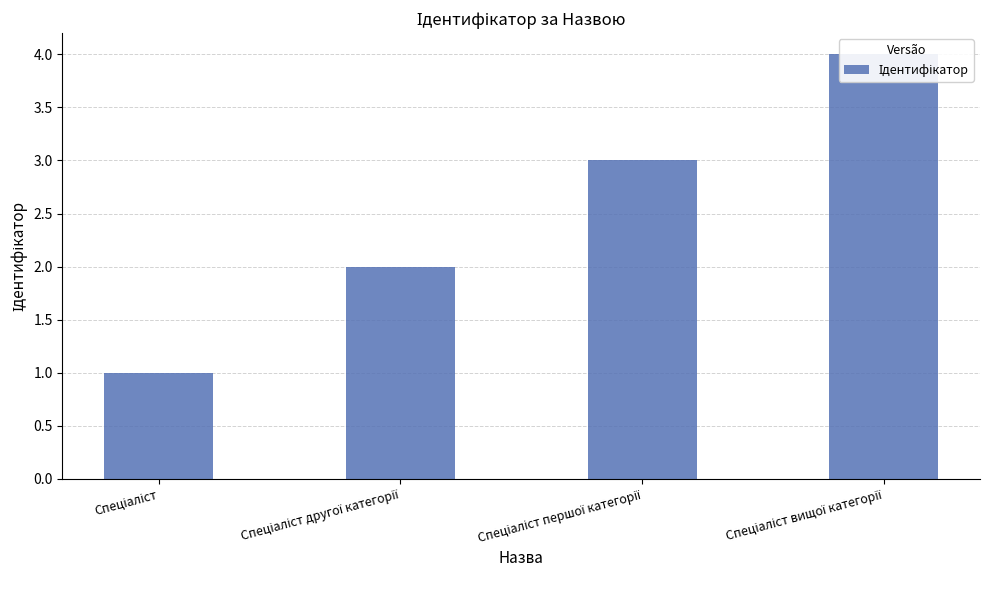

Reading right to left, list all the values displayed in this chart.

4	3	2	1